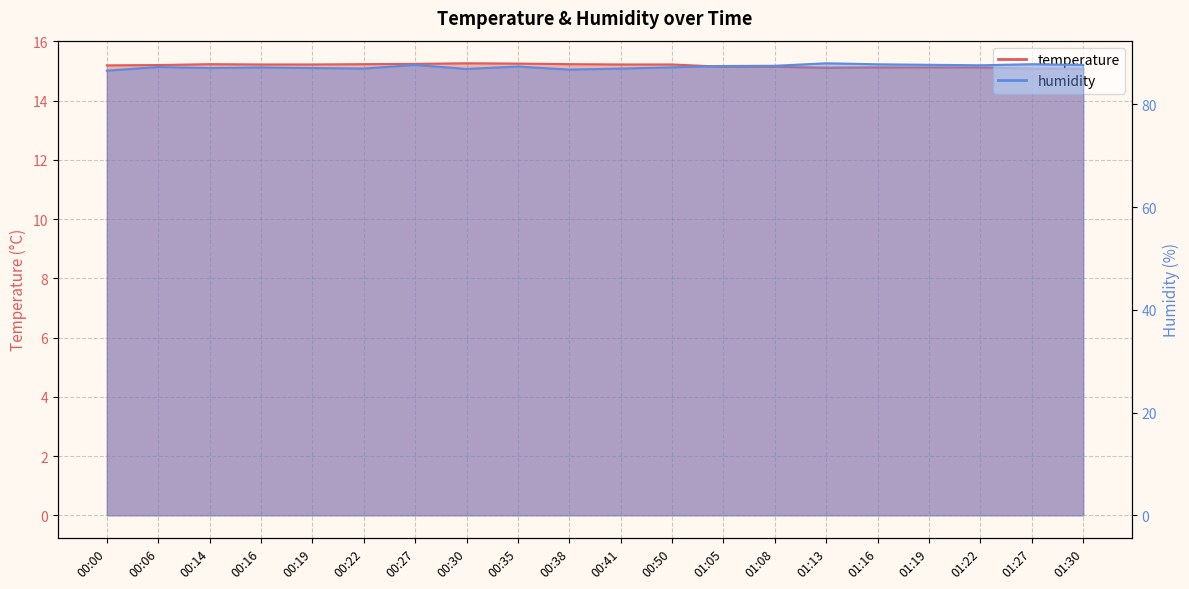

At 01:27, list the series in order from smallest to largest.

temperature, humidity